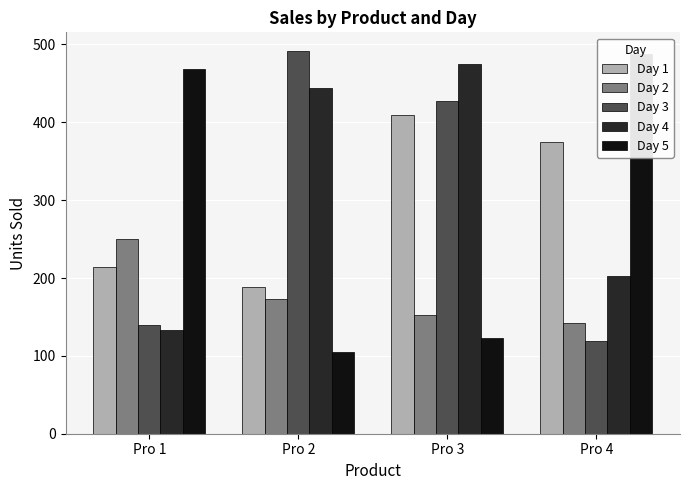

Between Pro 1 and Pro 4, which series saw the biggest shift?

Day 1